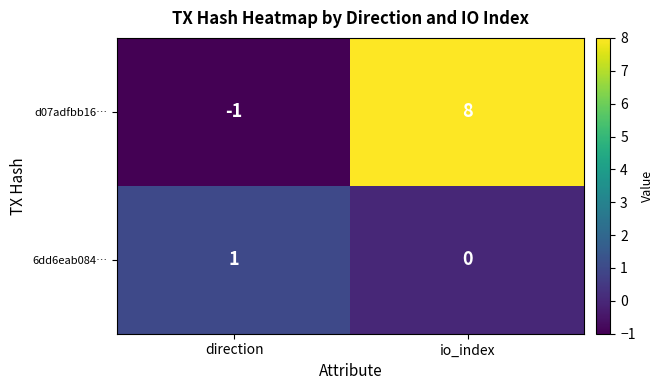

At how many categories does at least one series exceed 0?

2